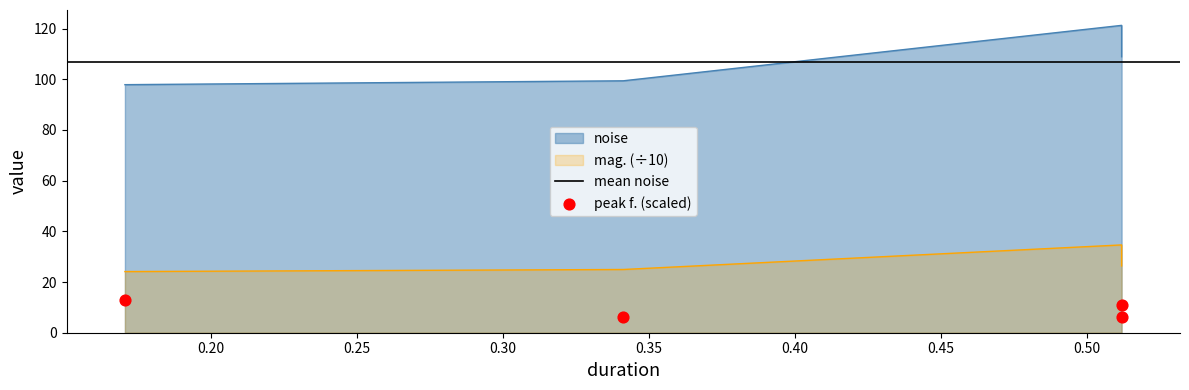

Which series reaches the maximum Y coordinate?

noise